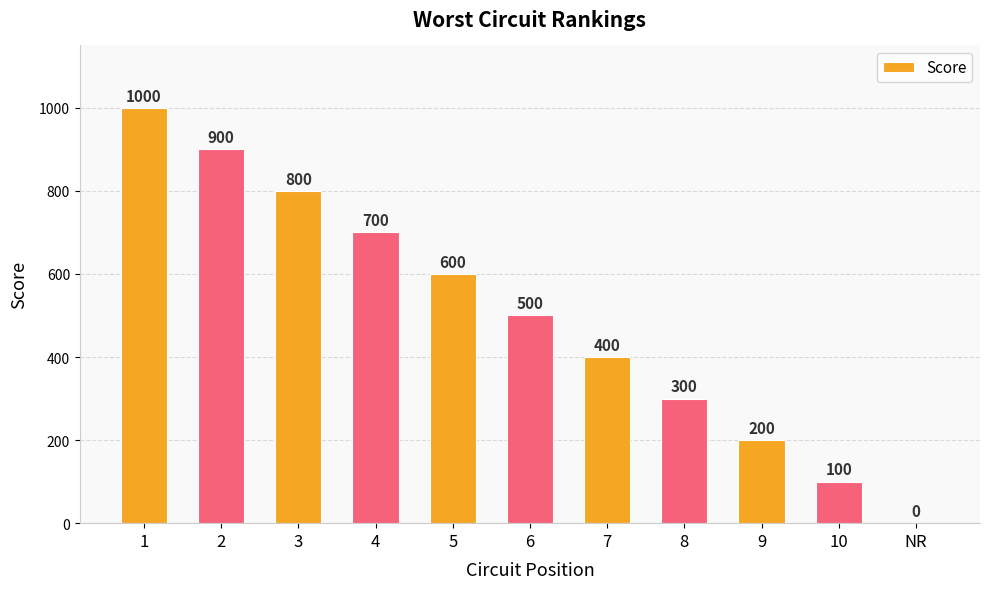

The chart shows a value of 410 at 8. True or false?

False